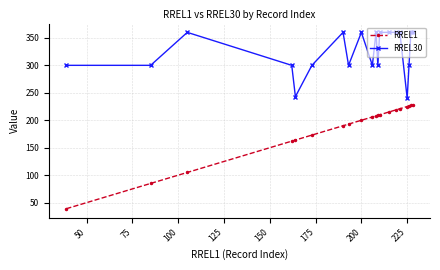

What is the greatest value displayed?

360